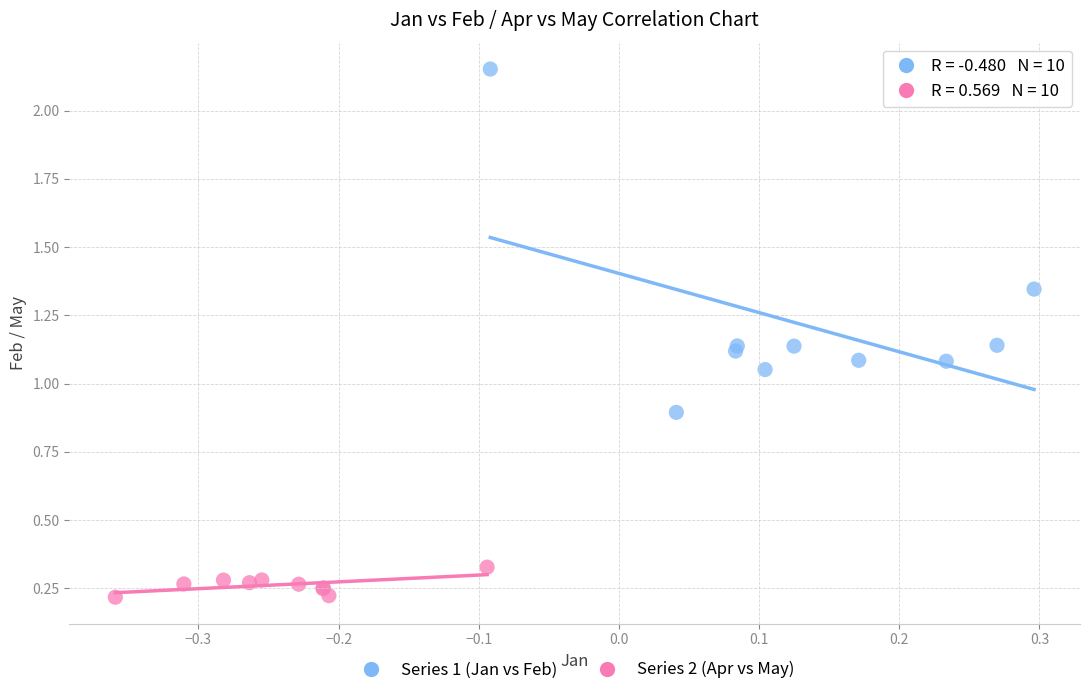

Which series reaches the minimum Y coordinate?

Series 2 (Apr vs May)